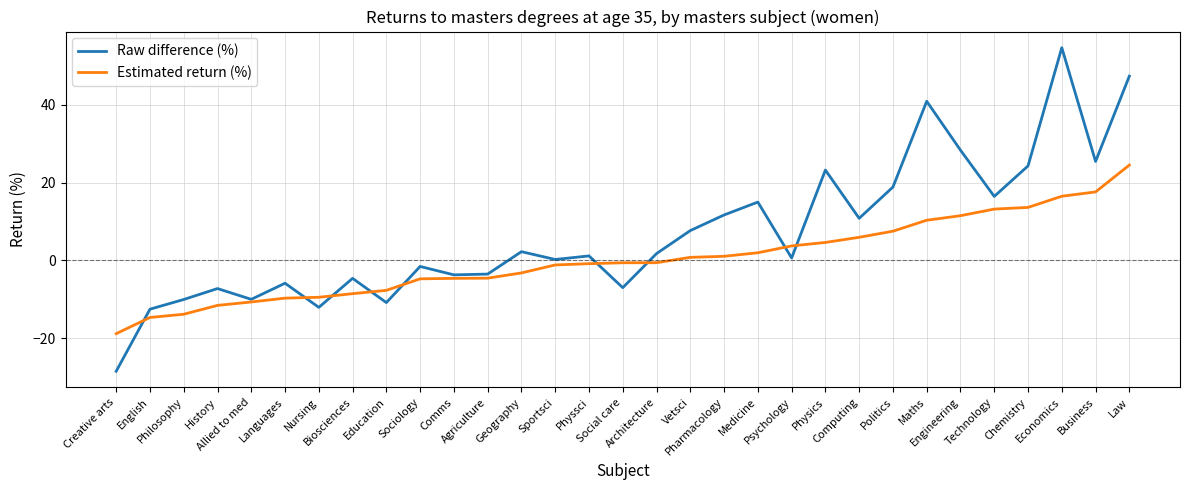

Which series has the widest spread of values?

Raw difference (%)